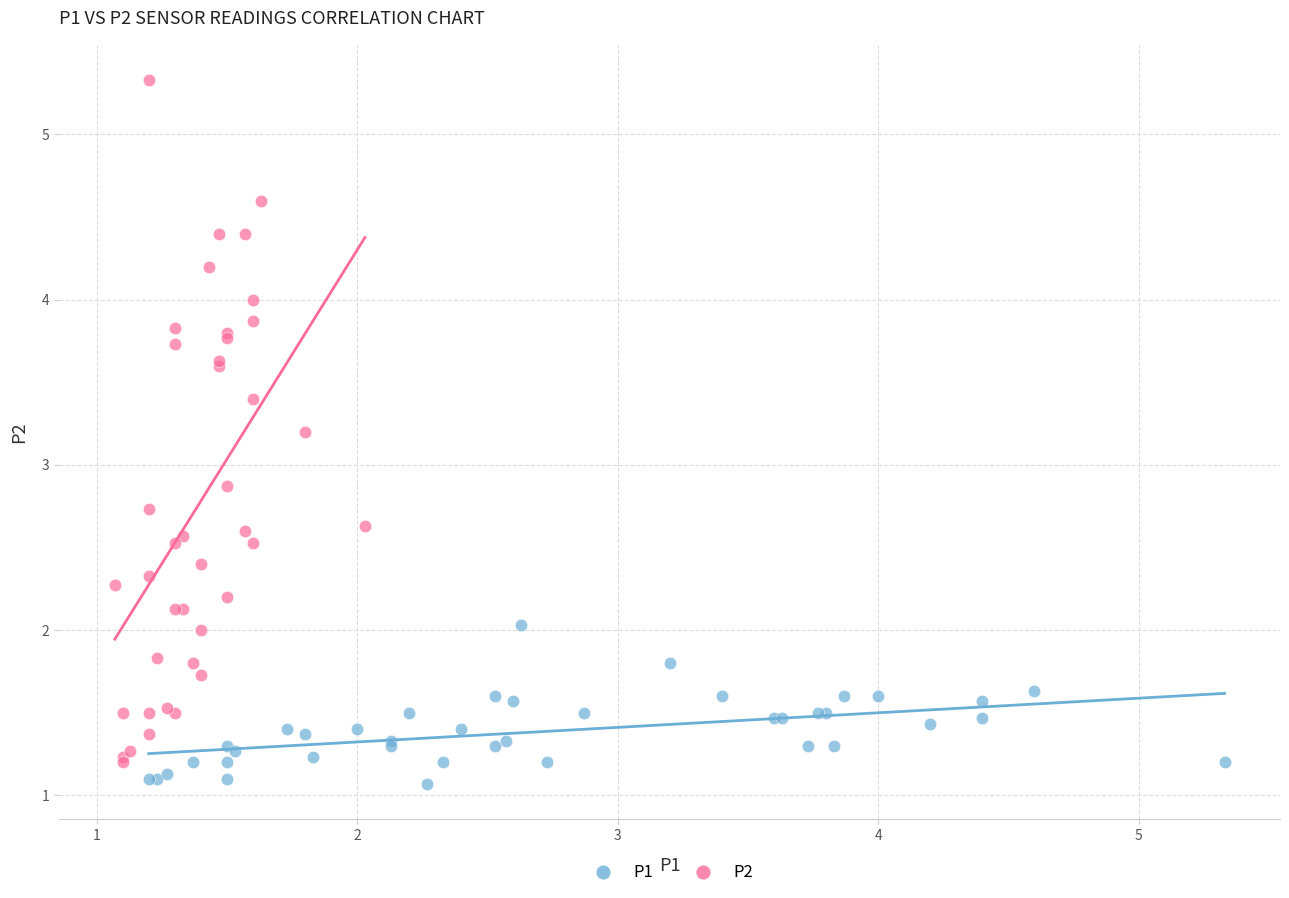

What are all the series names shown in the legend?

P1, P2